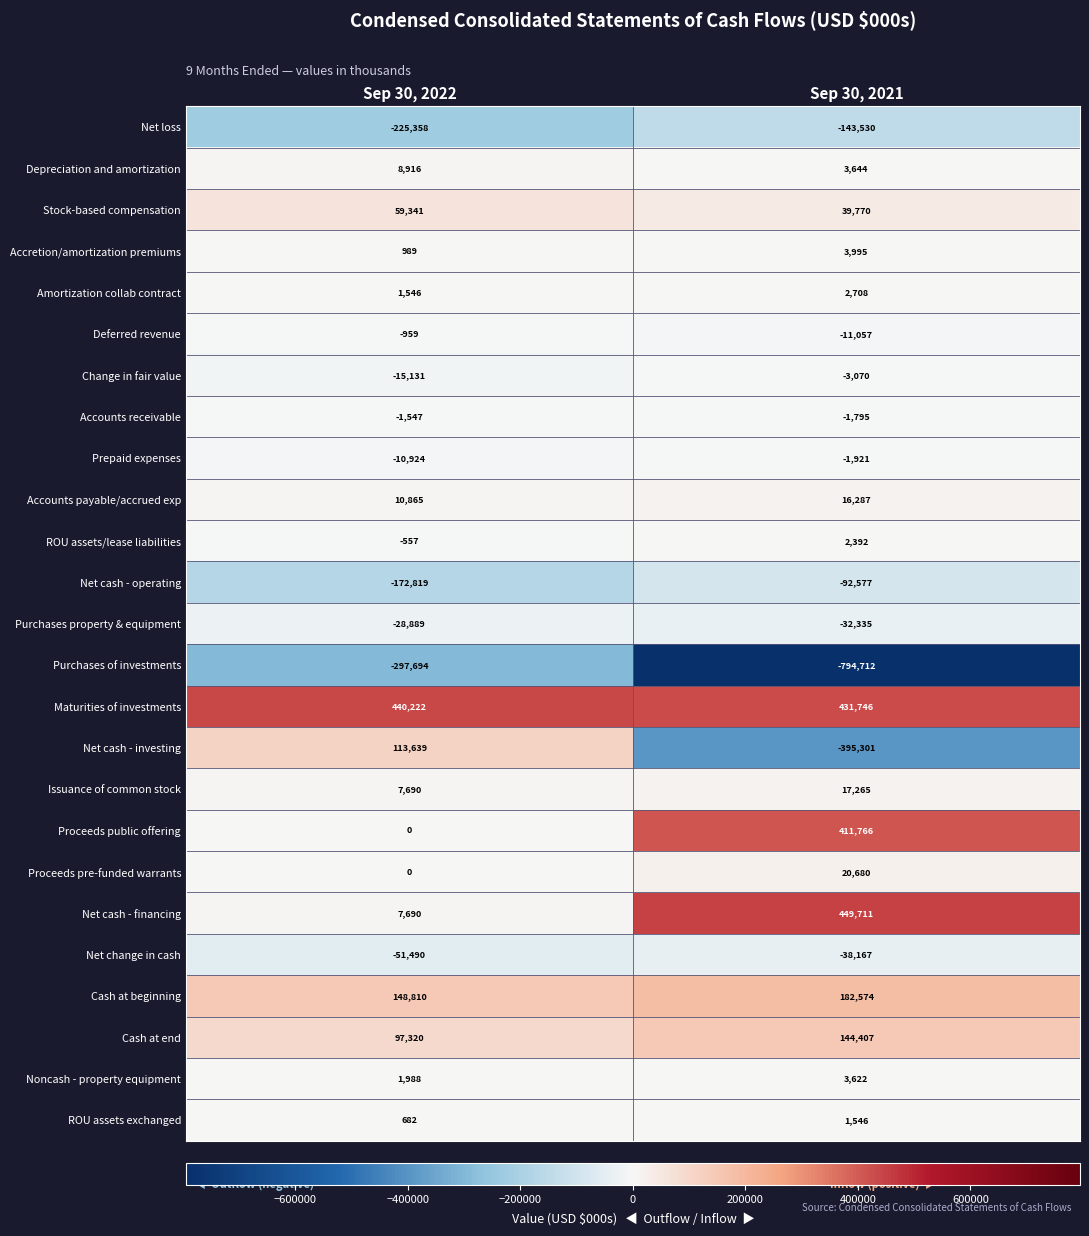

Which series has the largest range (max minus min)?

Net cash - investing